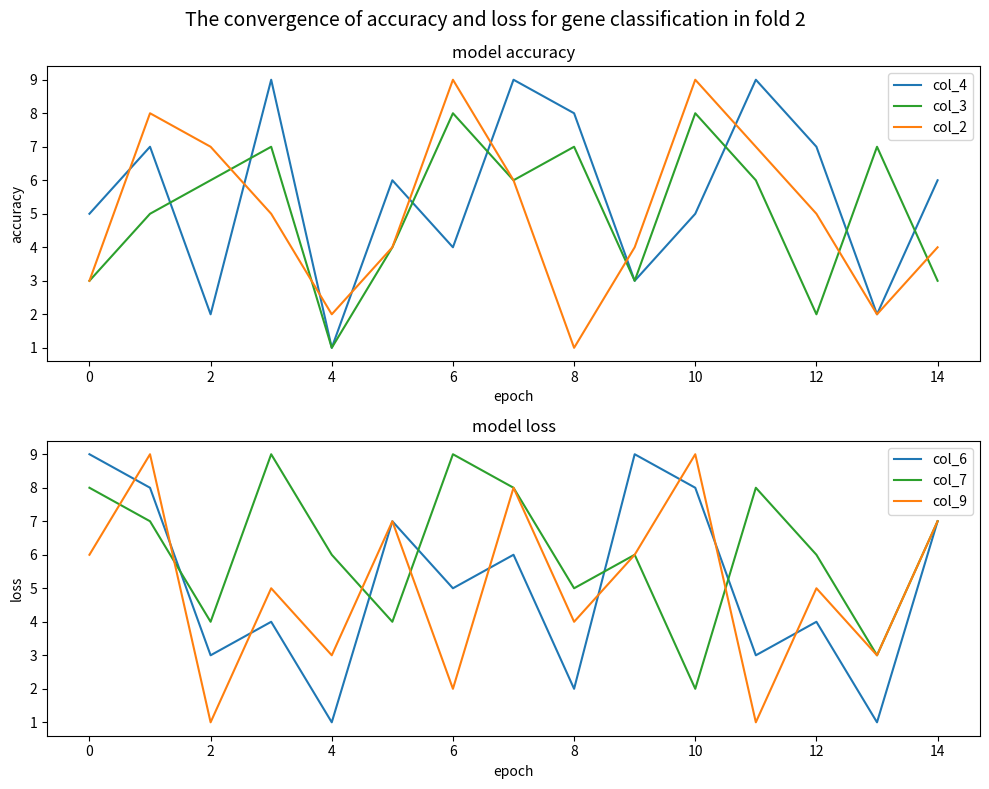

True or false: col_4 has a value of 3 at 8.

False